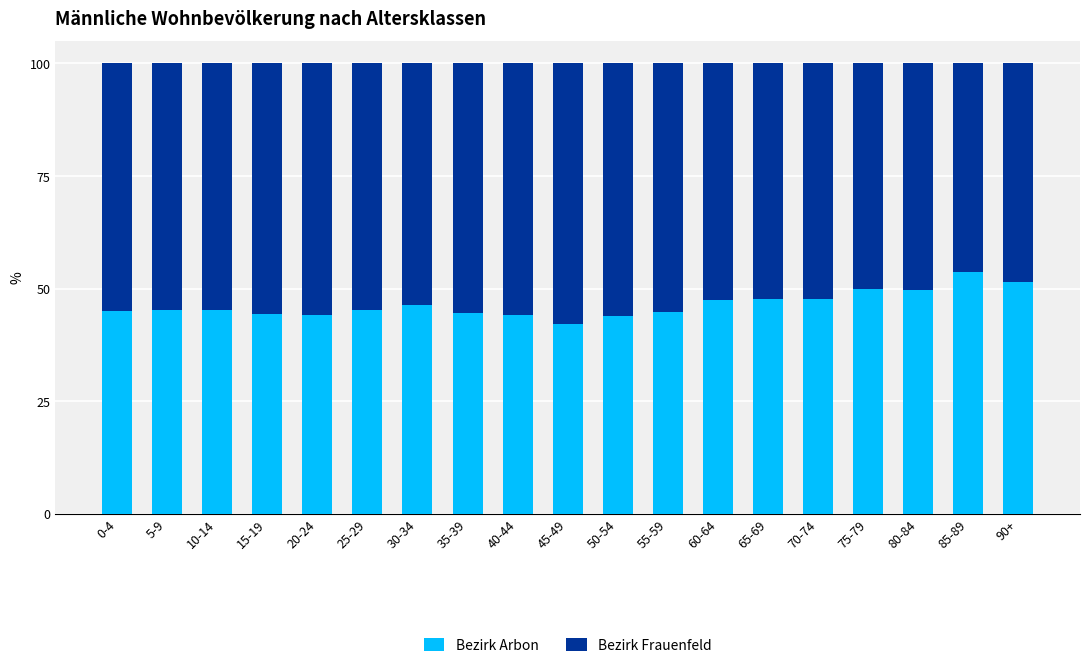

What is the sum of all Bezirk Arbon values?

881.9